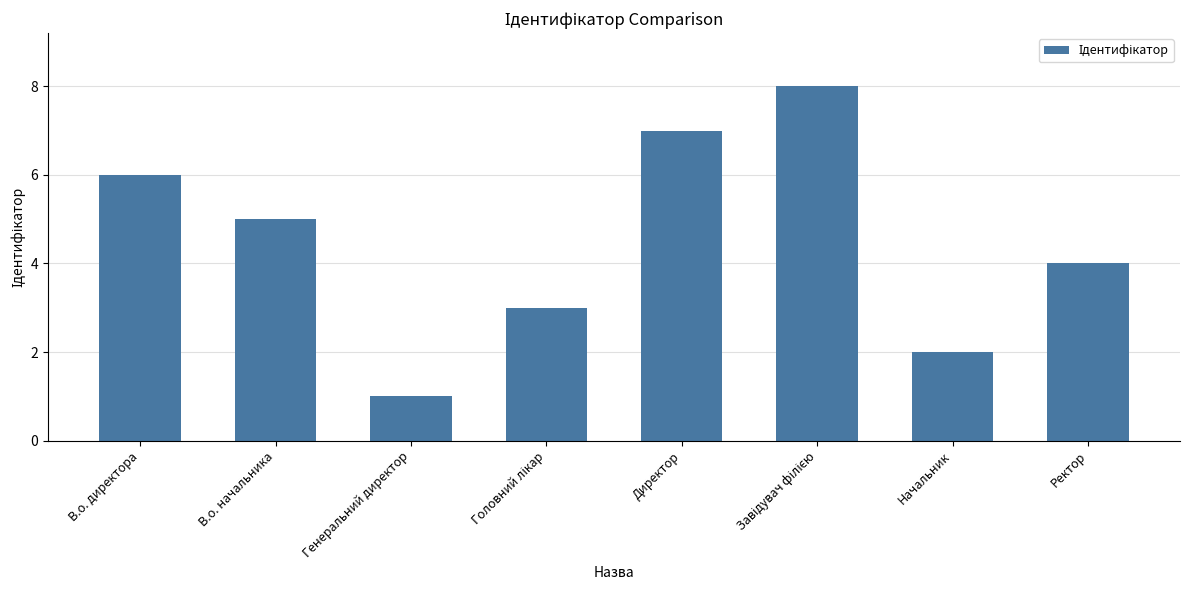

What is the sum of all values?

36